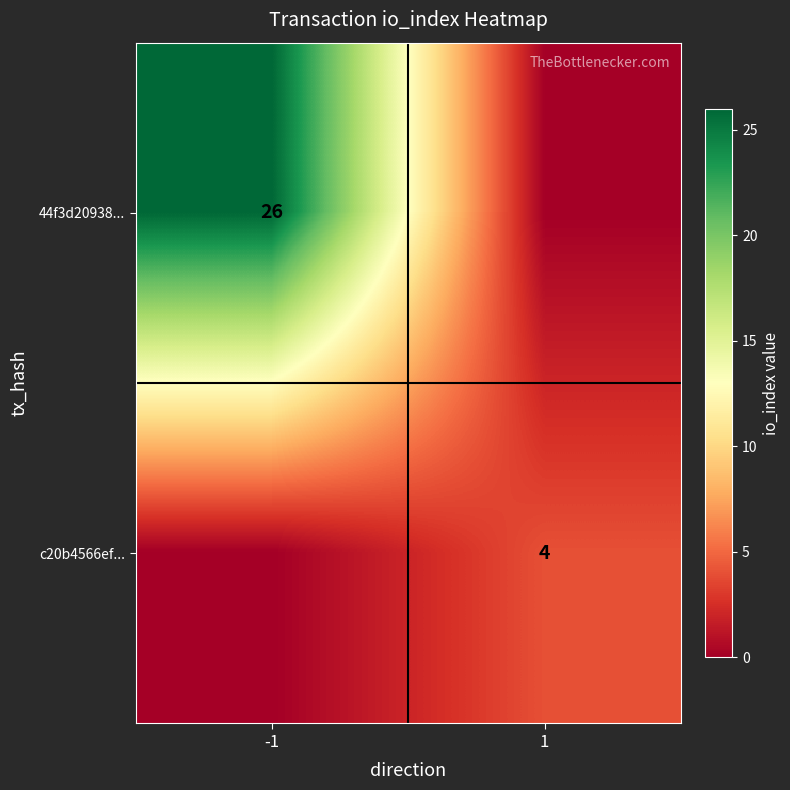

True or false: c20b4566ef... has a value of 4 at 1.

True